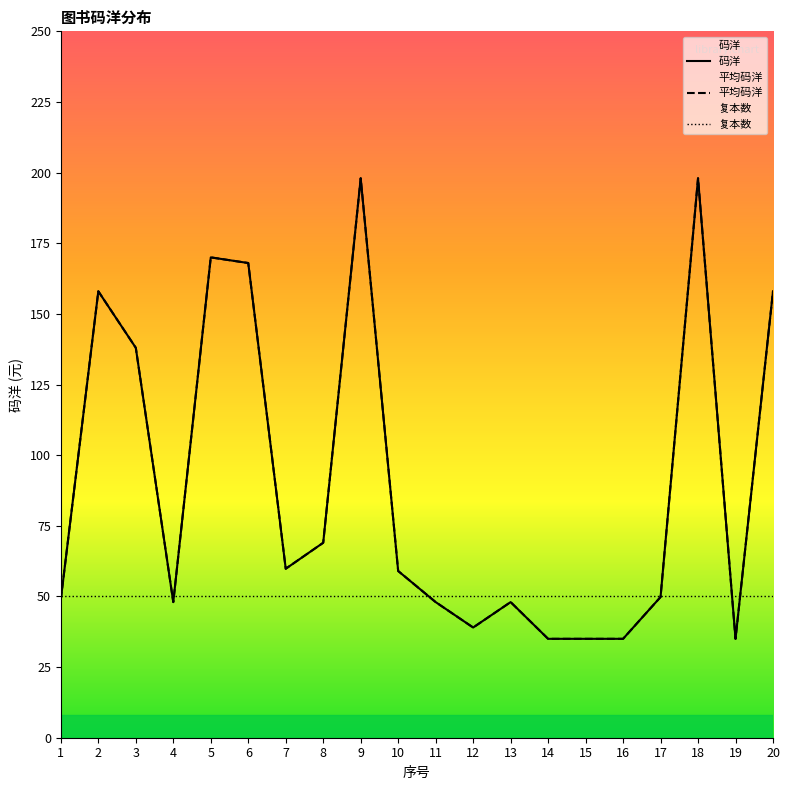

Count the number of data series in this chart.

2